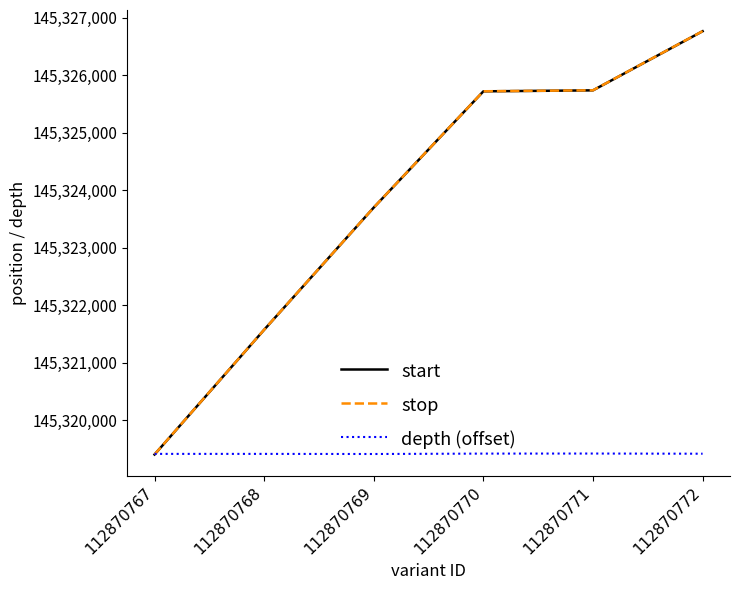

Between which two adjacent categories do depth (offset) and stop first intersect?

112870767 and 112870768